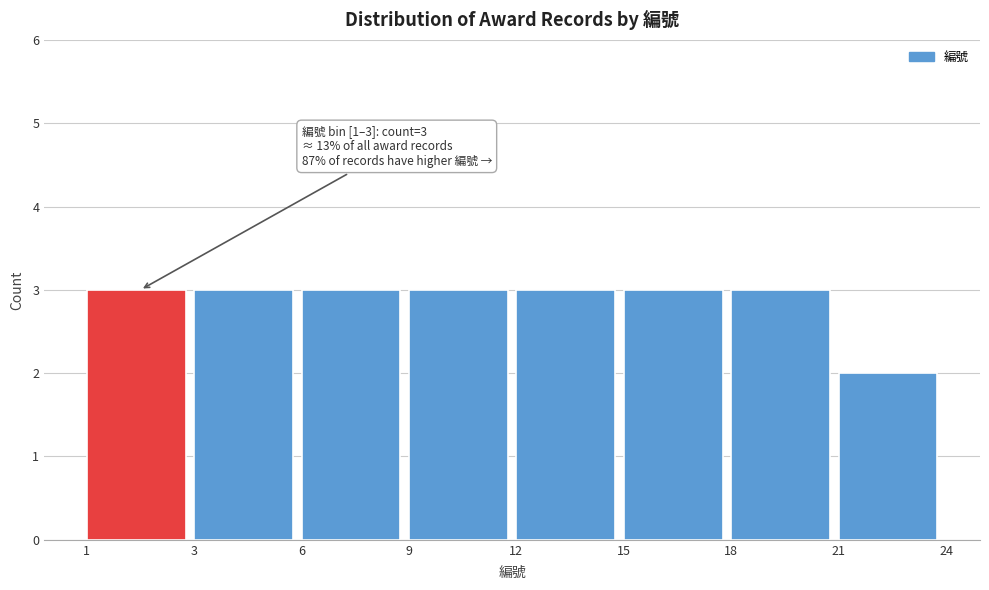

Reading left to right, what are all the values shown in this chart?

1=3	3=3	6=3	9=3	12=3	15=3	18=3	21=2